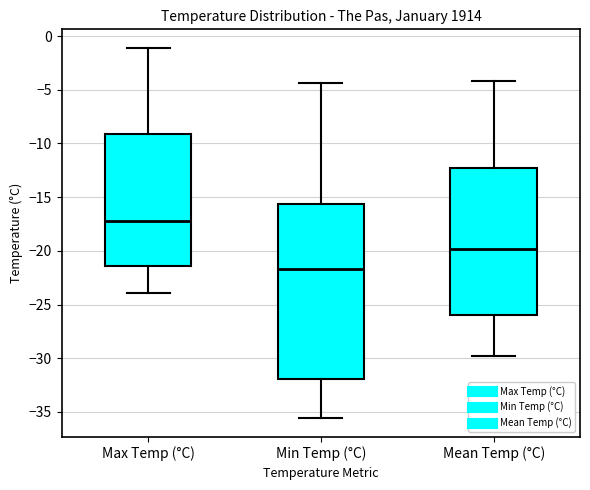

Reading left to right, read every box against the y-axis: the position of its median line, the range the box covers, and the ends of its whiskers. The values are not printed on the chart, so give them approximately, as read against the axis.

Max Temp (°C): median -17.0, box -21.5 to -9.0, whiskers -24.0 to -1.0
Min Temp (°C): median -21.5, box -32.0 to -15.5, whiskers -35.5 to -4.5
Mean Temp (°C): median -20.0, box -26.0 to -12.0, whiskers -30.0 to -4.0